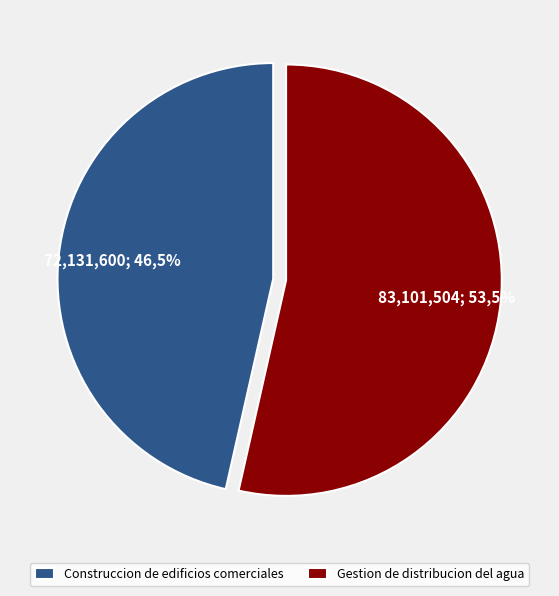

Does Construccion de edificios comerciales account for over 50% of the chart?

No